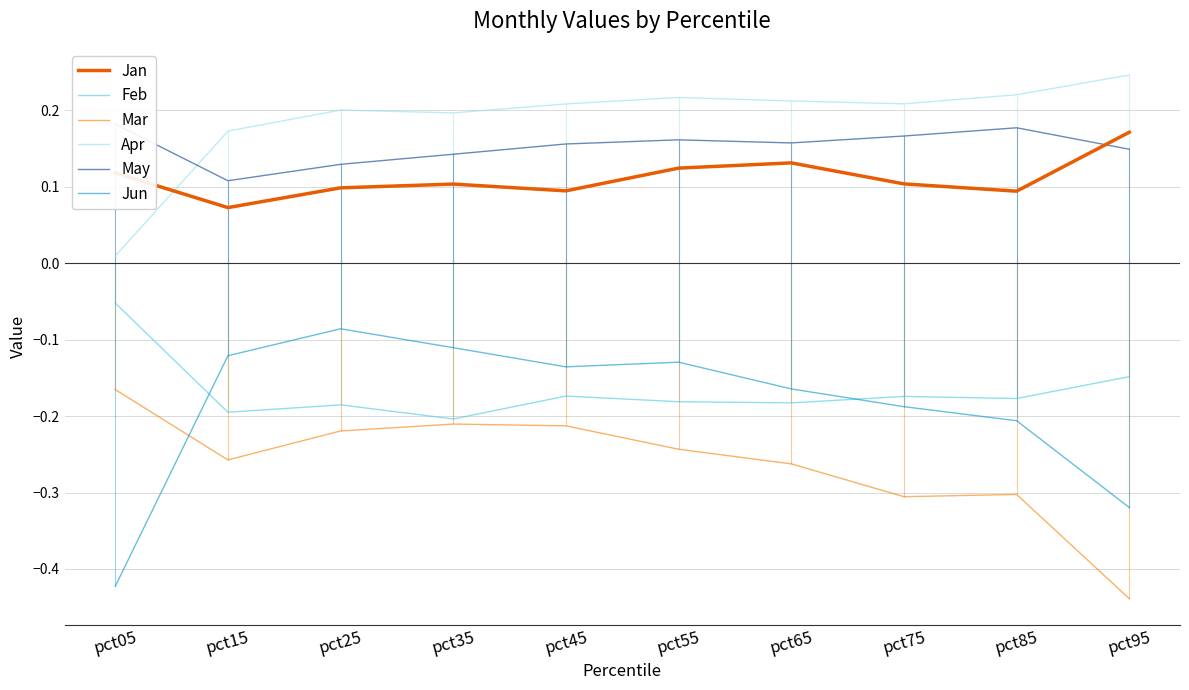

Rank the categories by Feb value from highest to lowest.

pct05, pct95, pct45, pct75, pct85, pct55, pct65, pct25, pct15, pct35